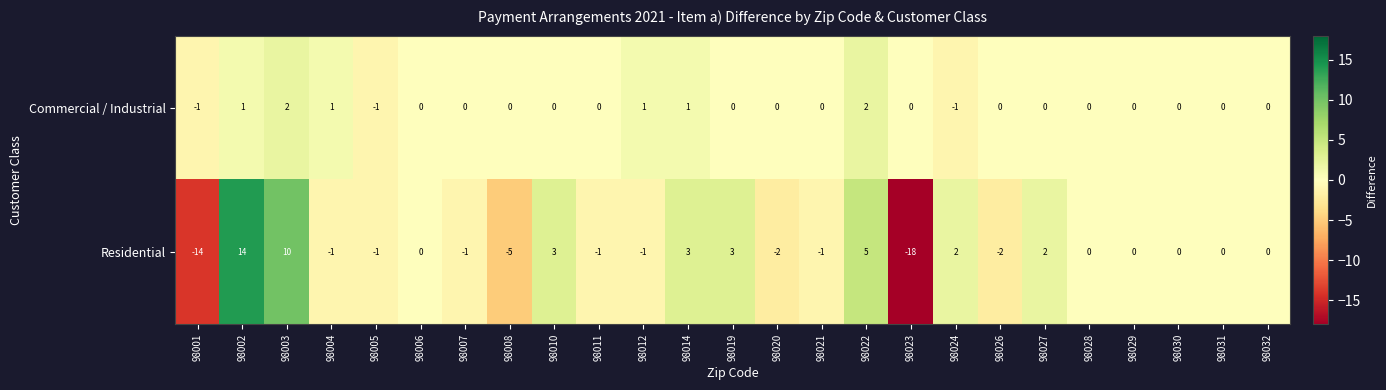

What is the lowest value of the Residential series?

-18